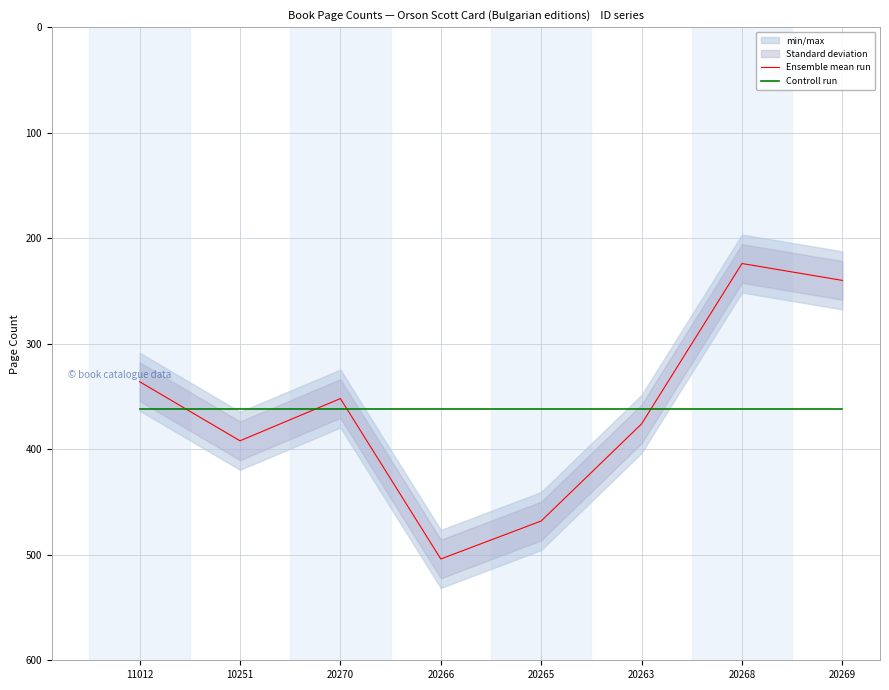

After their last crossing, which series has the higher values: Controll run or Ensemble mean run?

Controll run